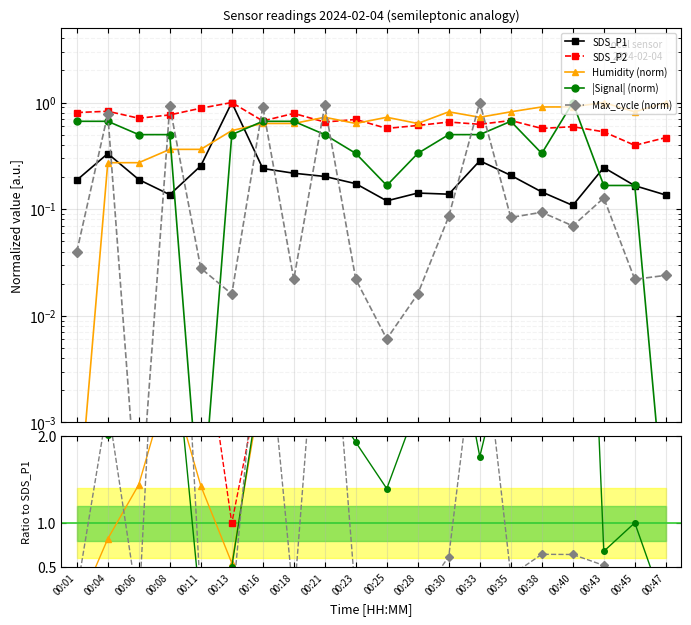

Reading left to right, transcribe all the data shown in this chart.

SDS_P1: 00:01=0.2	00:04=0.3	00:06=0.2	00:08=0.1	00:11=0.3	00:13=1.0	00:16=0.2	00:18=0.2	00:21=0.2	00:23=0.2	00:25=0.1	00:28=0.1	00:30=0.1	00:33=0.3	00:35=0.2	00:38=0.1	00:40=0.1	00:43=0.2	00:45=0.2	00:47=0.1
SDS_P2: 00:01=0.8	00:04=0.8	00:06=0.7	00:08=0.8	00:11=0.9	00:13=1.0	00:16=0.7	00:18=0.8	00:21=0.7	00:23=0.7	00:25=0.6	00:28=0.6	00:30=0.7	00:33=0.6	00:35=0.7	00:38=0.6	00:40=0.6	00:43=0.5	00:45=0.4	00:47=0.5
Humidity: 00:01=0.0	00:04=0.3	00:06=0.3	00:08=0.4	00:11=0.4	00:13=0.5	00:16=0.6	00:18=0.6	00:21=0.7	00:23=0.6	00:25=0.7	00:28=0.6	00:30=0.8	00:33=0.7	00:35=0.8	00:38=0.9	00:40=0.9	00:43=1.0	00:45=0.8	00:47=1.0
Signal: 00:01=0.7	00:04=0.7	00:06=0.5	00:08=0.5	00:11=0.0	00:13=0.5	00:16=0.7	00:18=0.7	00:21=0.5	00:23=0.3	00:25=0.2	00:28=0.3	00:30=0.5	00:33=0.5	00:35=0.7	00:38=0.3	00:40=1.0	00:43=0.2	00:45=0.2	00:47=0.0
Max_cycle: 00:01=0.0	00:04=0.8	00:06=0.0	00:08=0.9	00:11=0.0	00:13=0.0	00:16=0.9	00:18=0.0	00:21=0.9	00:23=0.0	00:25=0.0	00:28=0.0	00:30=0.1	00:33=1.0	00:35=0.1	00:38=0.1	00:40=0.1	00:43=0.1	00:45=0.0	00:47=0.0